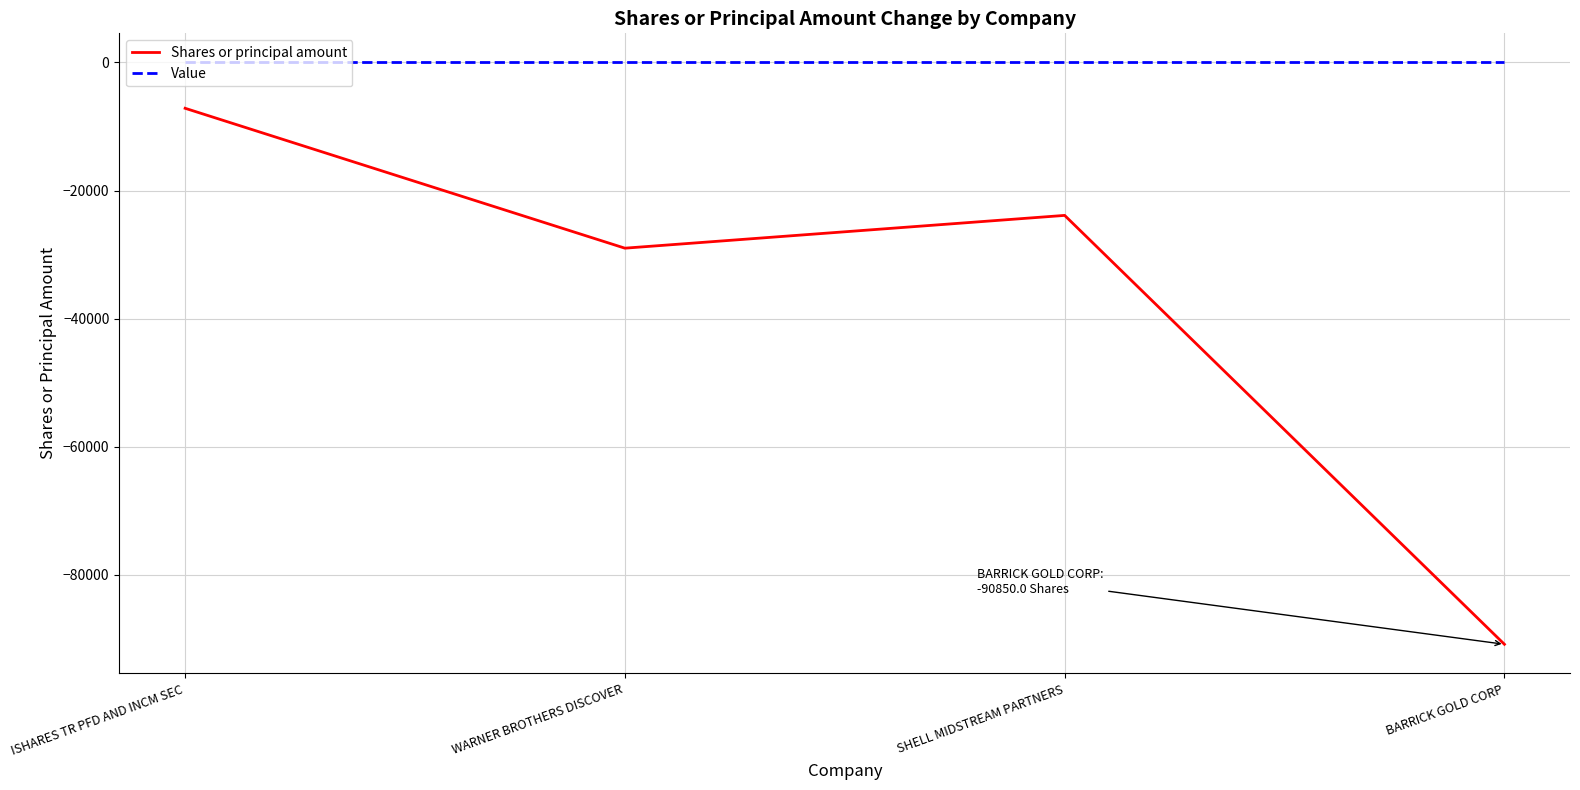

Does the chart have visible grid lines?

Yes